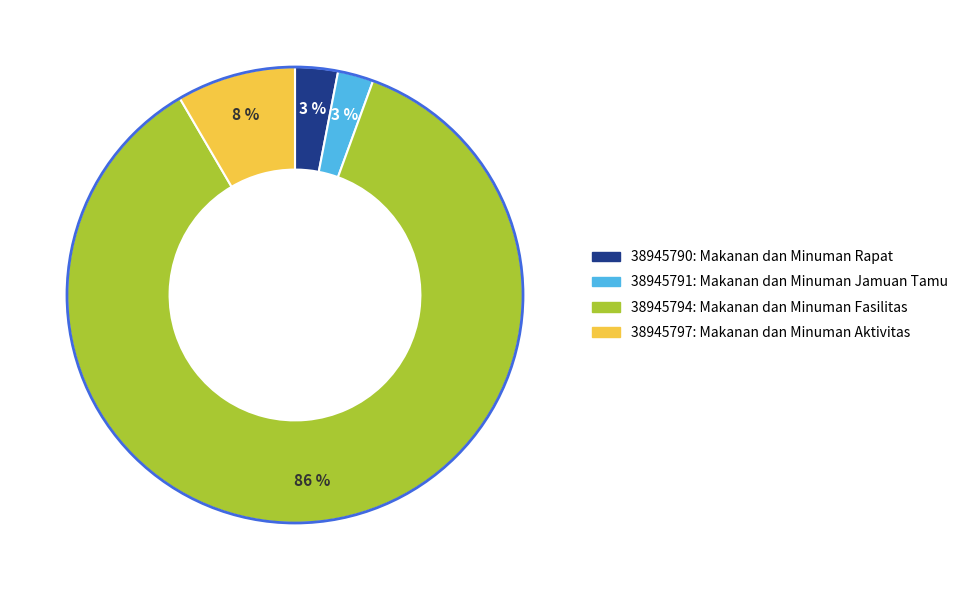

Is it true that 38945797 is 22% of the pie?

False